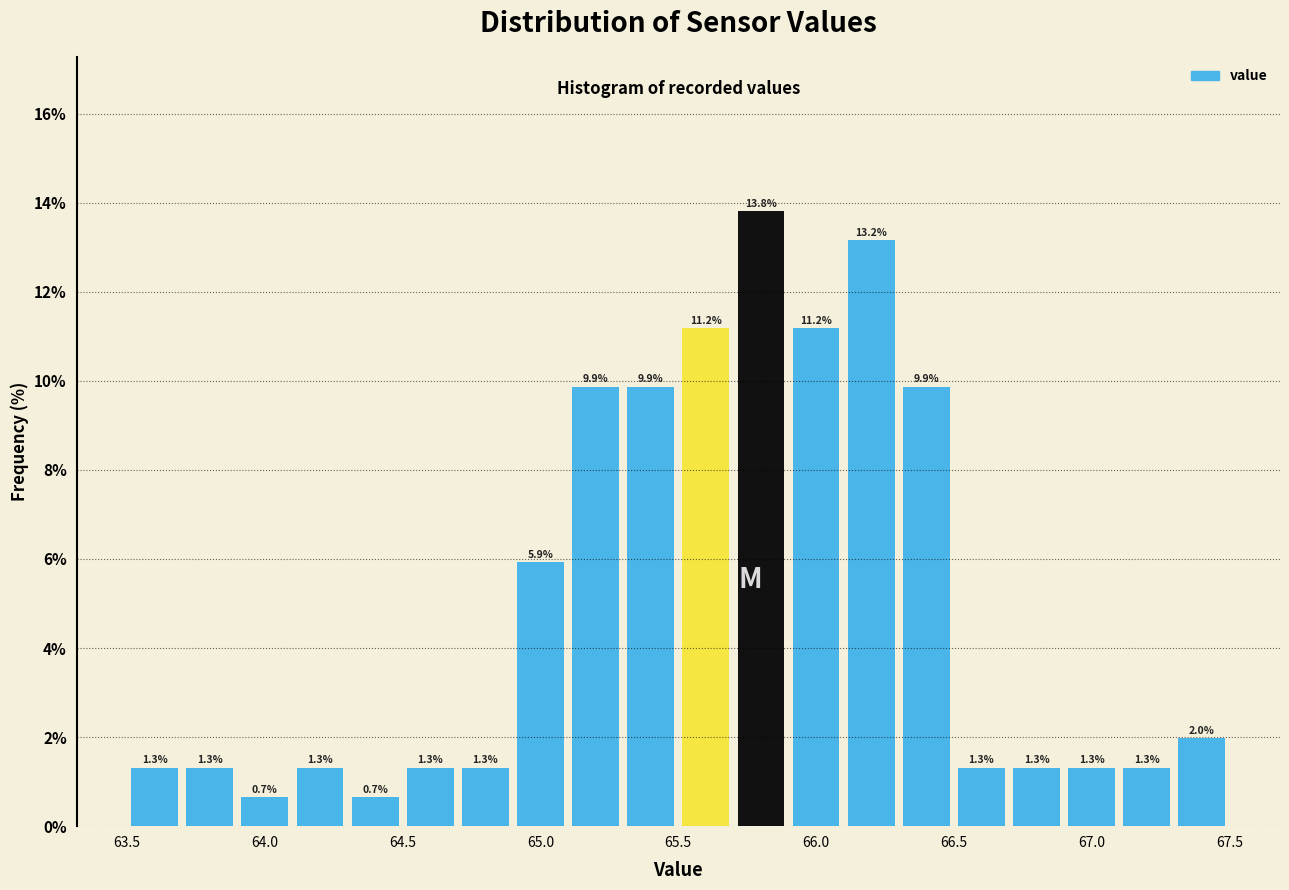

Which range on the x-axis has the tallest bar?

65.7 to 65.9